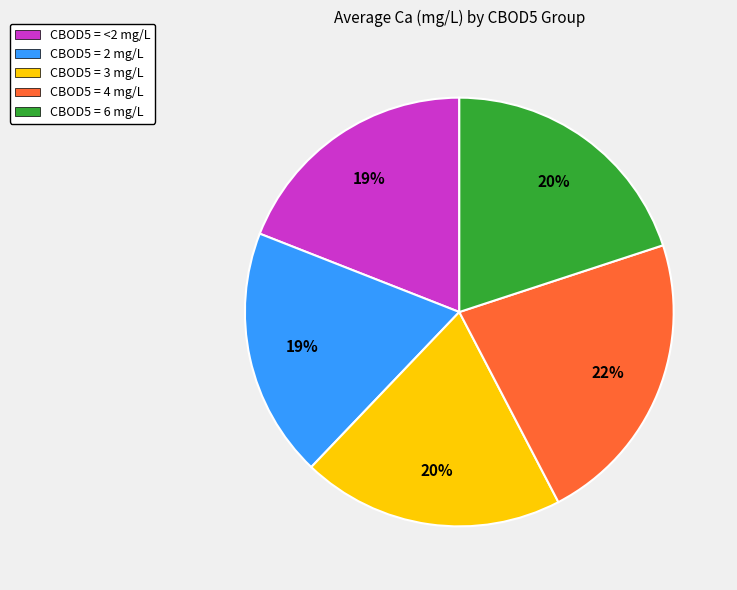

Is the sum of CBOD5 = 3 mg/L and CBOD5 = 6 mg/L greater than half?

No